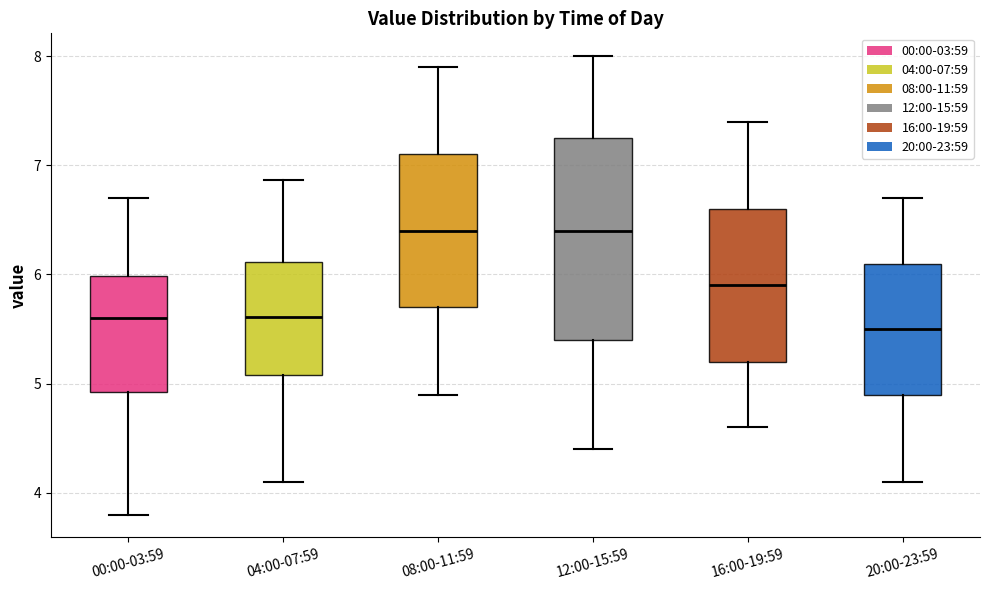

Reading left to right, transcribe this box plot: for each box, give where its median line is, the range the box spans, and where its two whiskers end, as read against the y-axis. The values are not printed on the chart, so give them approximately, as read against the axis.

00:00-03:59: median 5.6, box 4.9 to 6.0, whiskers 3.8 to 6.7
04:00-07:59: median 5.6, box 5.1 to 6.1, whiskers 4.1 to 6.9
08:00-11:59: median 6.4, box 5.7 to 7.1, whiskers 4.9 to 7.9
12:00-15:59: median 6.4, box 5.4 to 7.3, whiskers 4.4 to 8.0
16:00-19:59: median 5.9, box 5.2 to 6.6, whiskers 4.6 to 7.4
20:00-23:59: median 5.5, box 4.9 to 6.1, whiskers 4.1 to 6.7